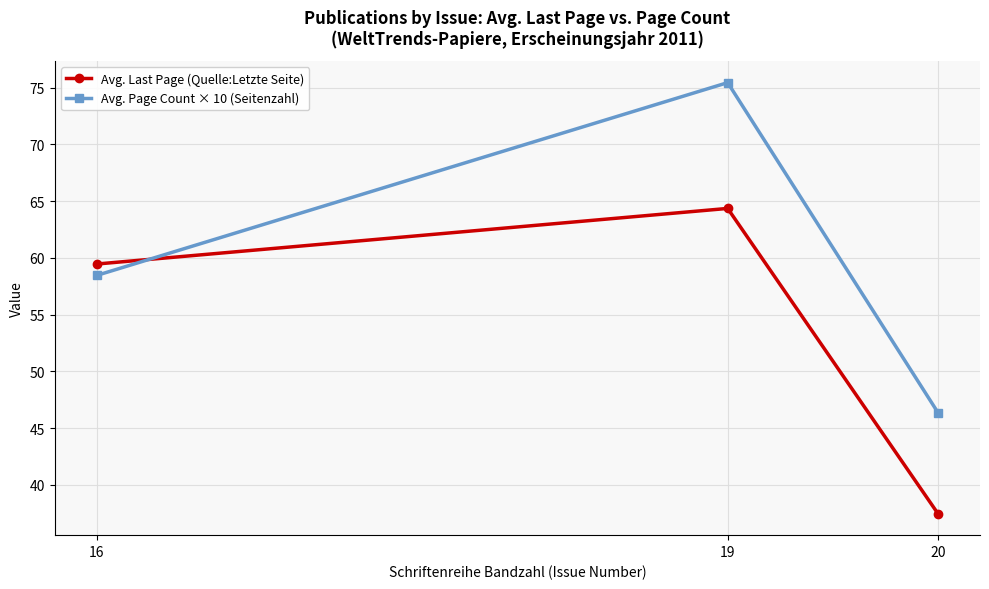

At which category is the sum across all series the highest?

19